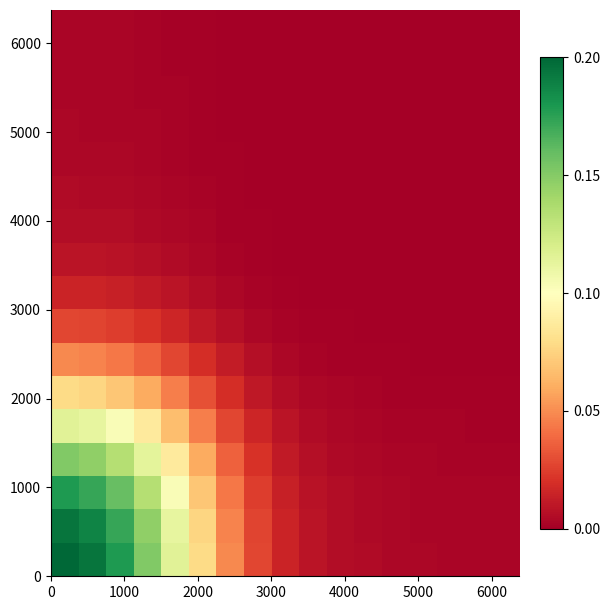

What is the greatest value displayed?

0.2